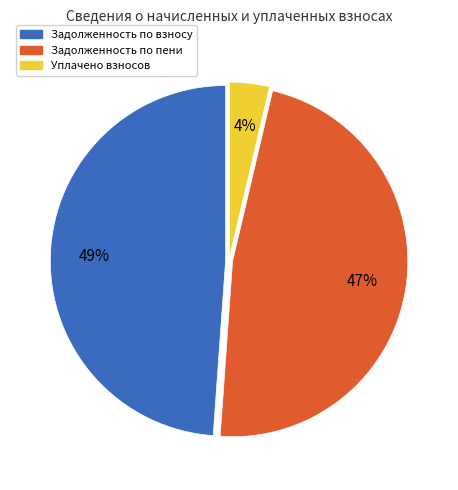

Does any single category account for the majority?

No